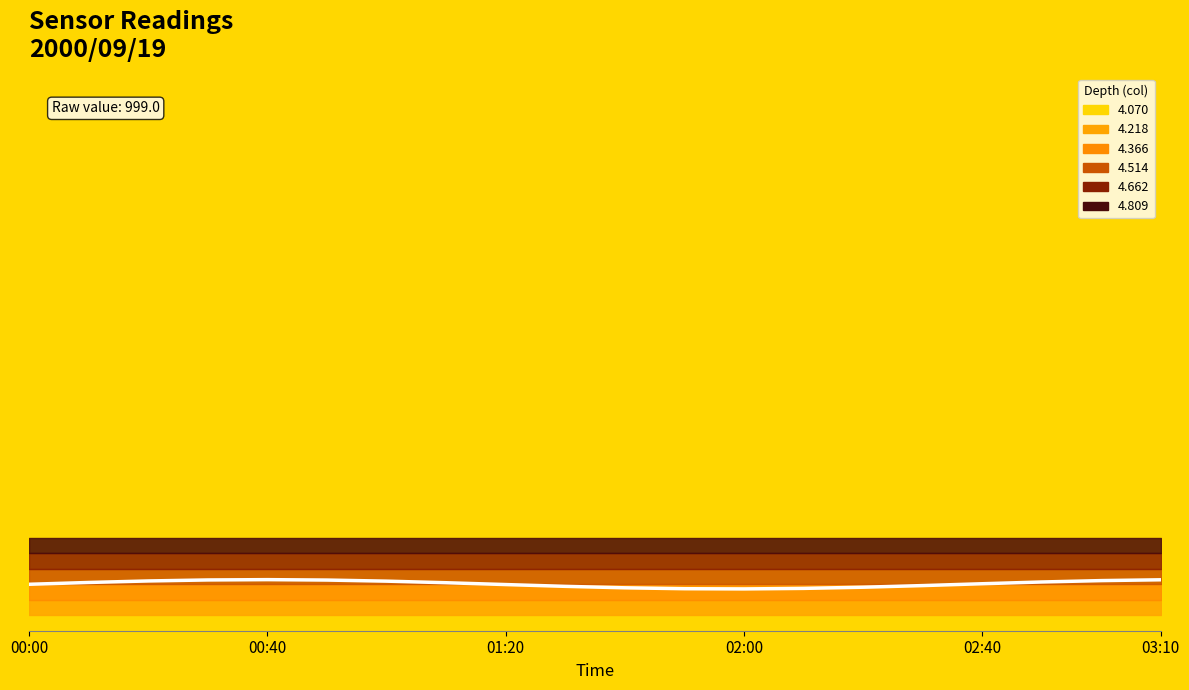

How many values exceed 516?

10